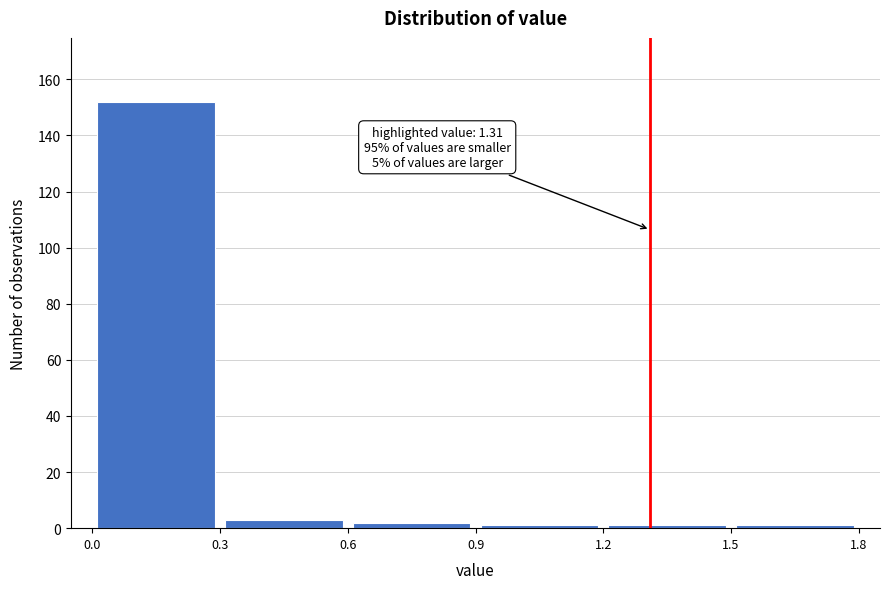

Over which range of the x-axis is the bar tallest?

0.0 to 0.3